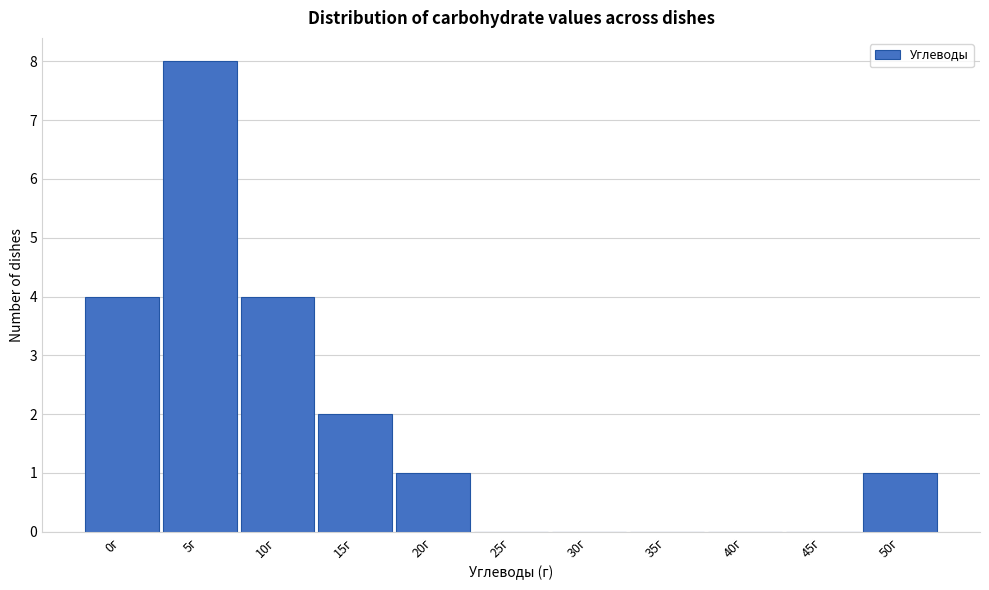

Reading left to right, what are all the values shown in this chart?

0г=4	5г=8	10г=4	15г=2	20г=1	25г=0	30г=0	35г=0	40г=0	45г=0	50г=1